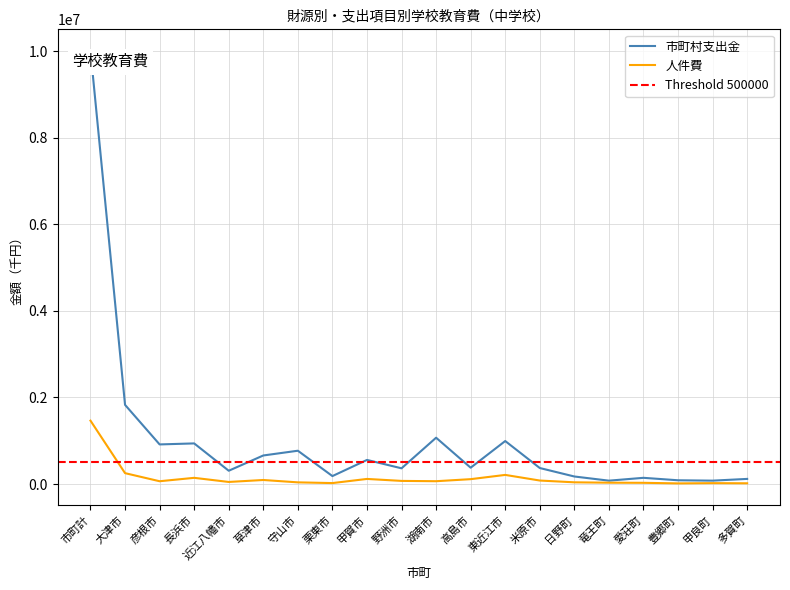

How many lines are shown in the chart?

2